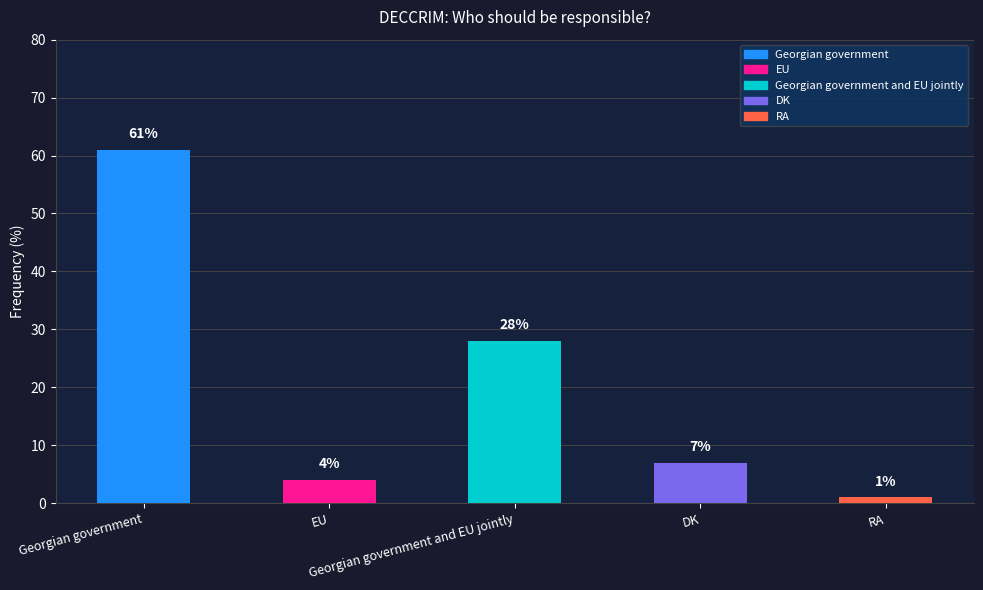

Are the bars grouped side by side (vs. stacked)?

No